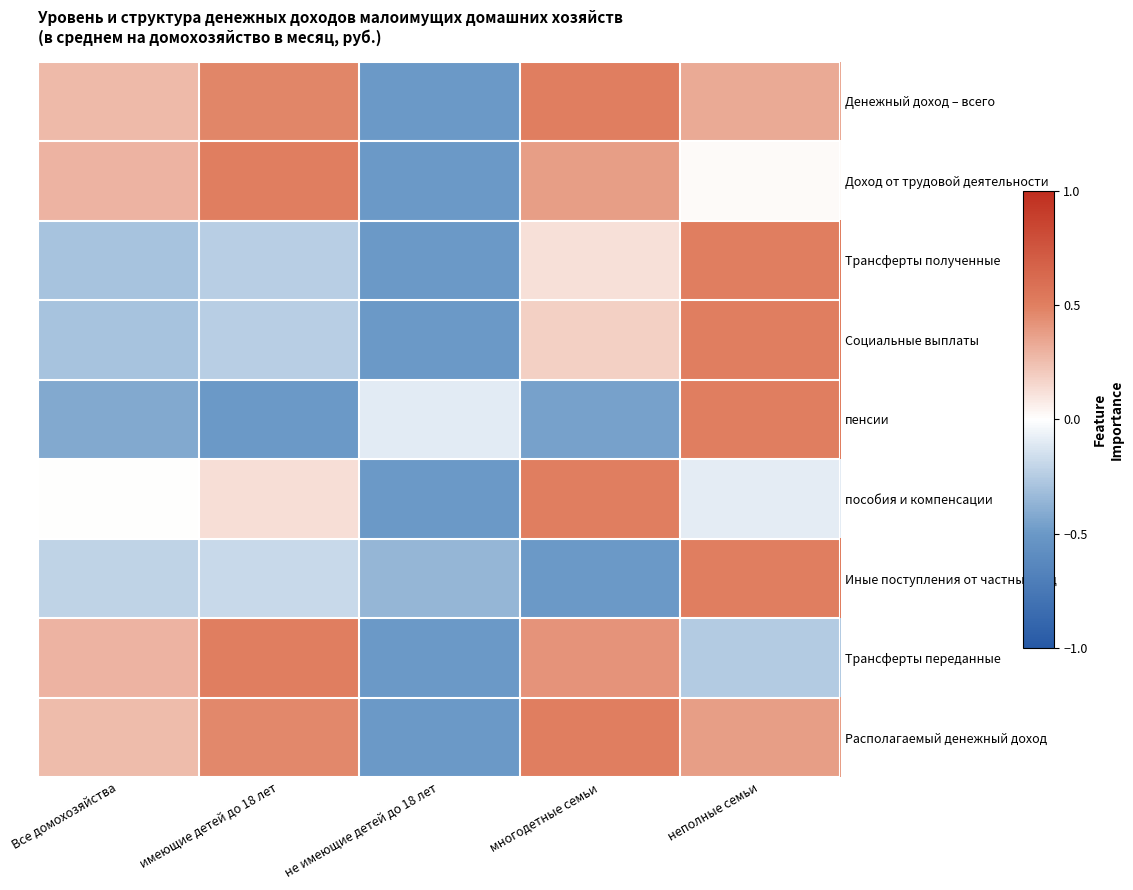

Count the number of categories in the chart.

5